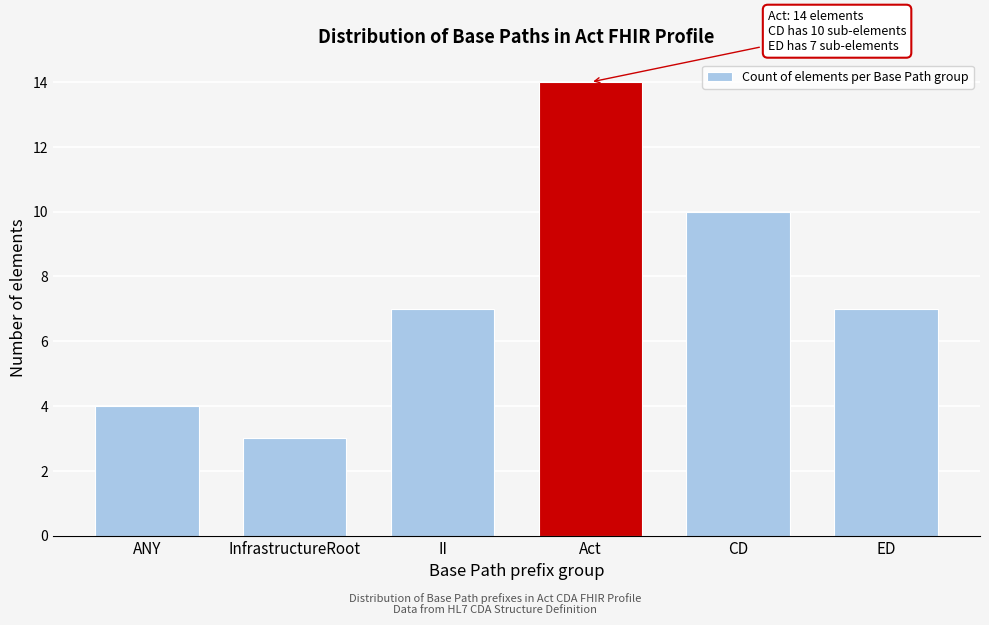

Reading left to right, what are all the values shown in this chart?

ANY=4	InfrastructureRoot=3	II=7	Act=14	CD=10	ED=7